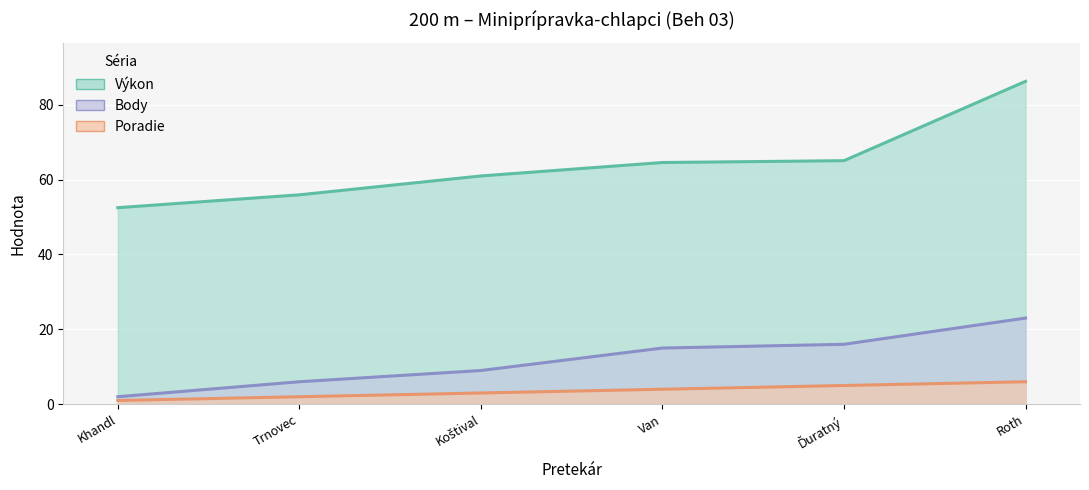

At which label does Výkon reach its peak?

Roth